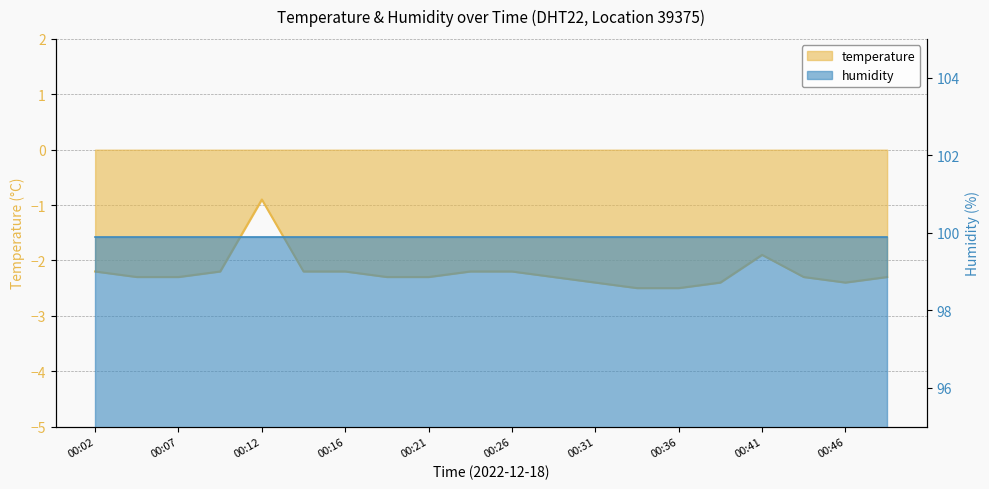

Which label corresponds to the largest value in the chart?

00:12